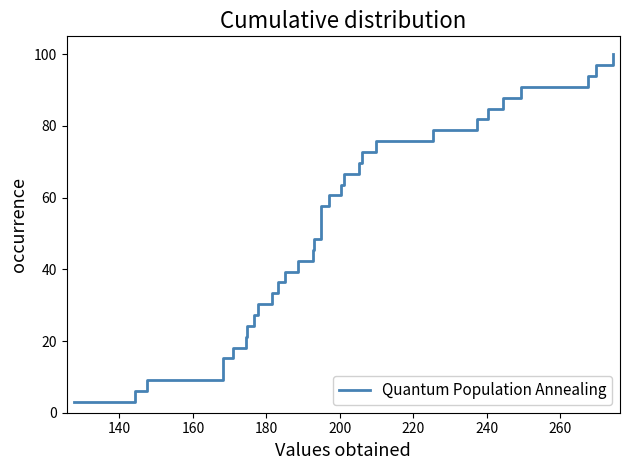

How many data points are less than 51?

16